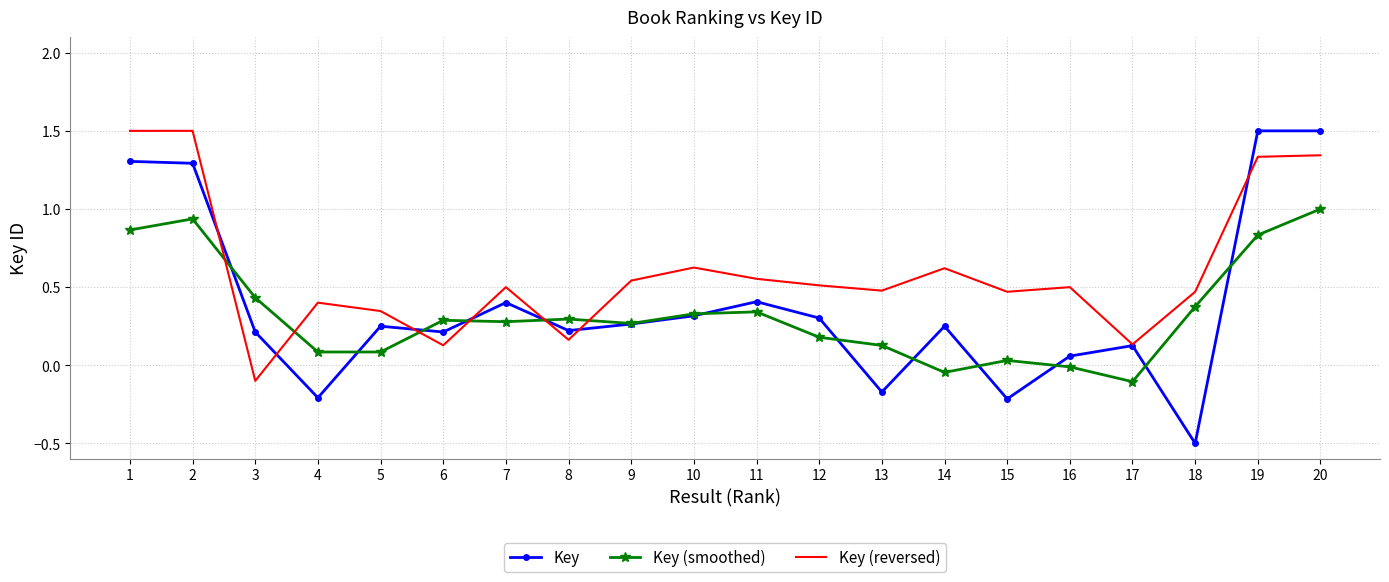

What is the total value across all series at 12?

1.0